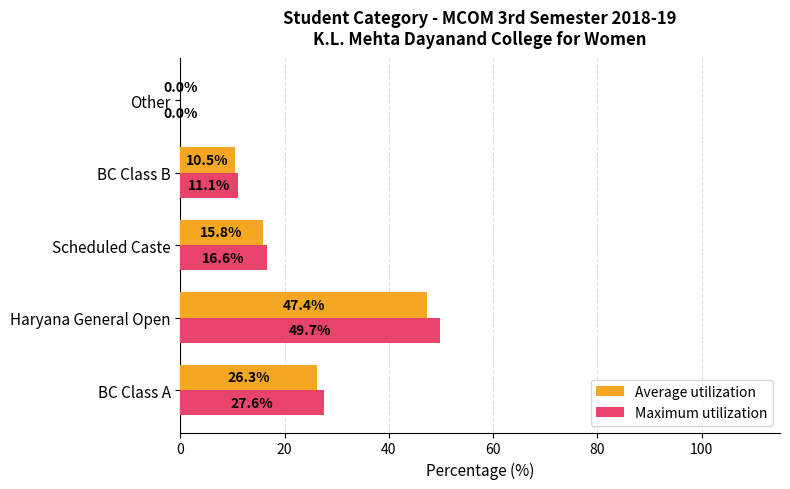

Which series changed the most between BC Class A and Other?

Maximum utilization